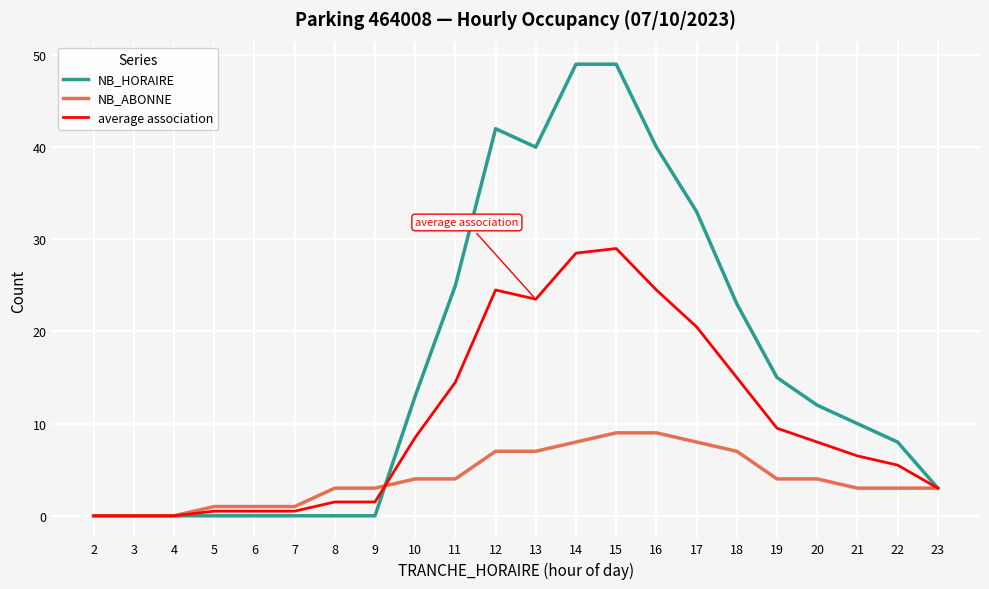

Rank the series by their maximum value, from highest to lowest.

NB_HORAIRE, average association, NB_ABONNE